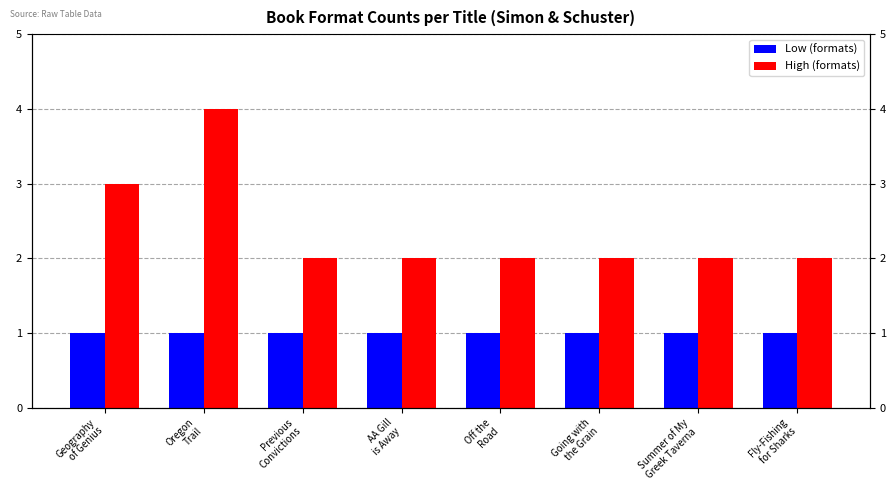

Reading right to left, list all the values displayed in this chart.

High (formats): 2	2	2	2	2	2	4	3
Low (formats): 1	1	1	1	1	1	1	1